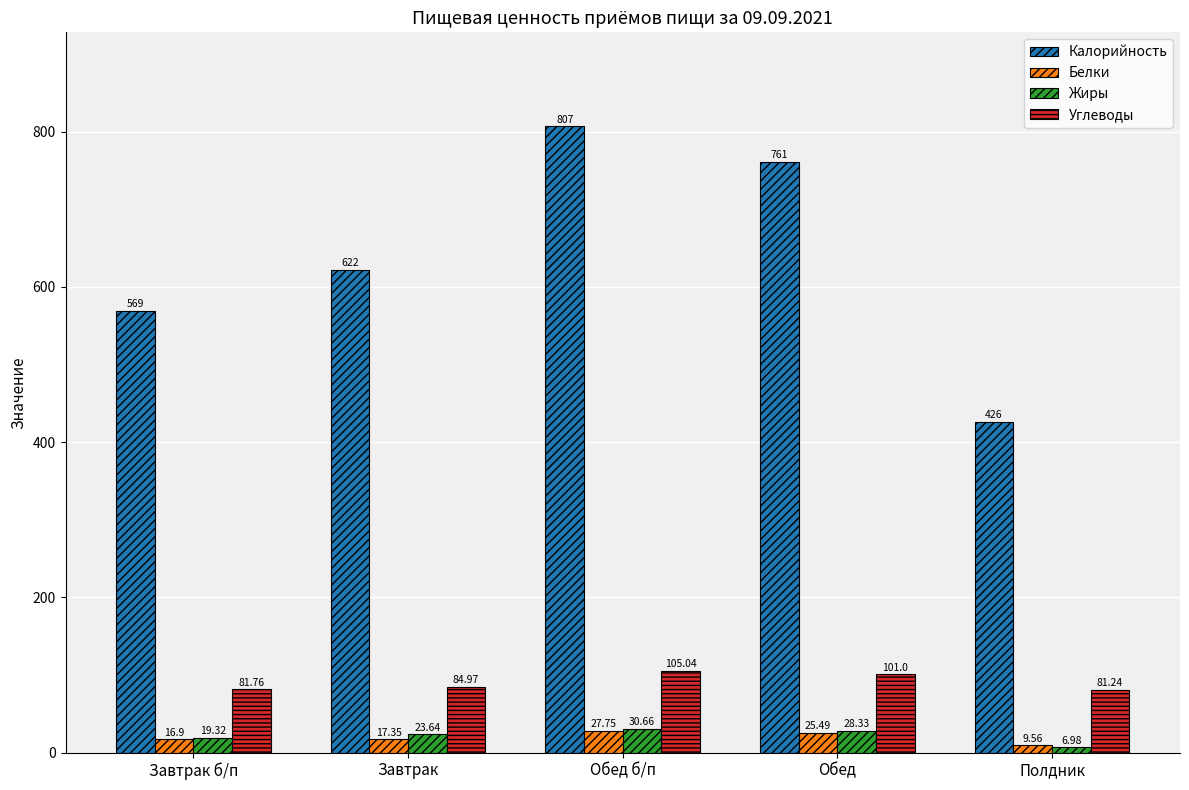

Reading left to right, extract all data points from this chart.

Калорийность: 569.0	622.0	807.0	761.0	426.0
Белки: 16.9	17.4	27.8	25.5	9.6
Жиры: 19.3	23.6	30.7	28.3	7.0
Углеводы: 81.8	85.0	105.0	101.0	81.2